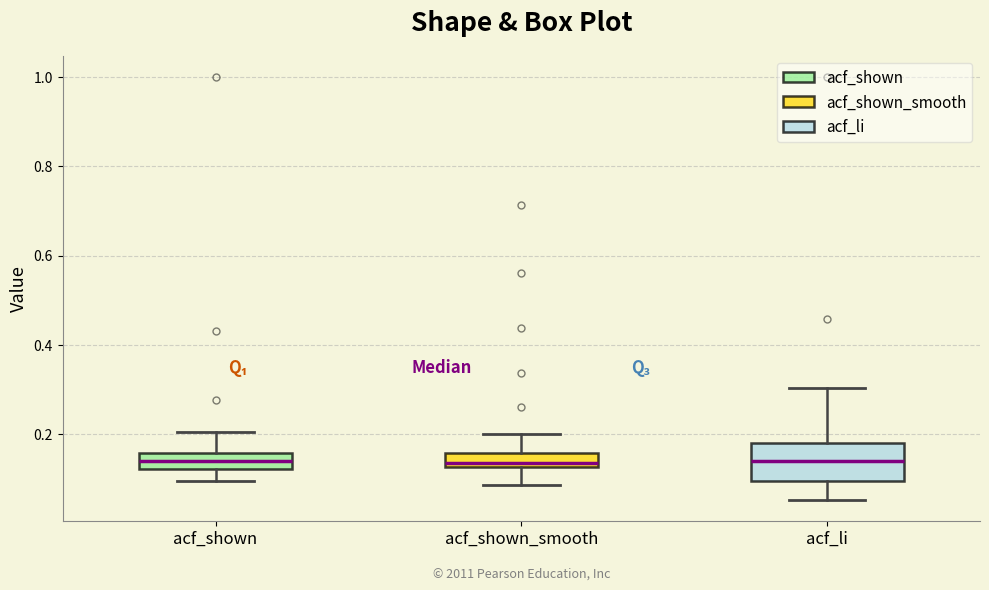

Reading left to right, read every box against the y-axis: the position of its median line, the range the box covers, and the ends of its whiskers. The values are not printed on the chart, so give them approximately, as read against the axis.

acf_shown: median 0.14, box 0.12 to 0.16, whiskers 0.10 to 0.20
acf_shown_smooth: median 0.14, box 0.12 to 0.16, whiskers 0.08 to 0.20
acf_li: median 0.14, box 0.10 to 0.18, whiskers 0.06 to 0.30